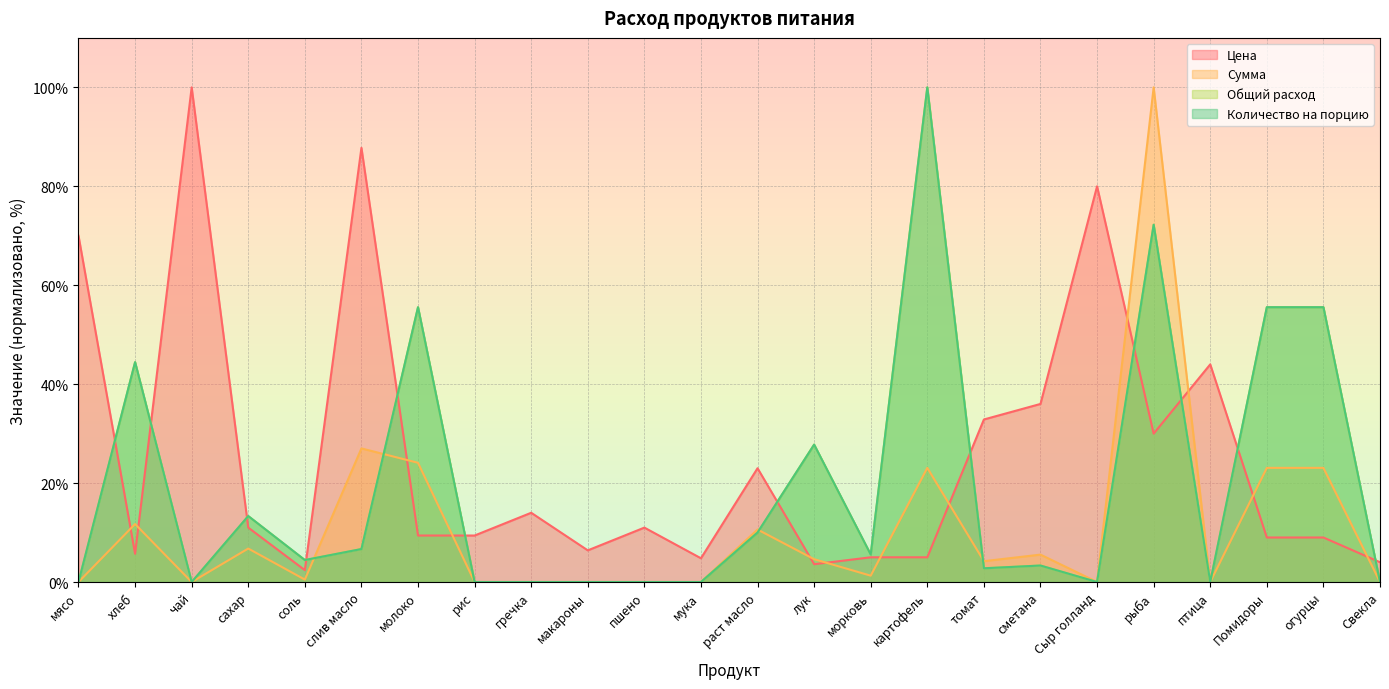

Which series has the largest range (max minus min)?

Сумма